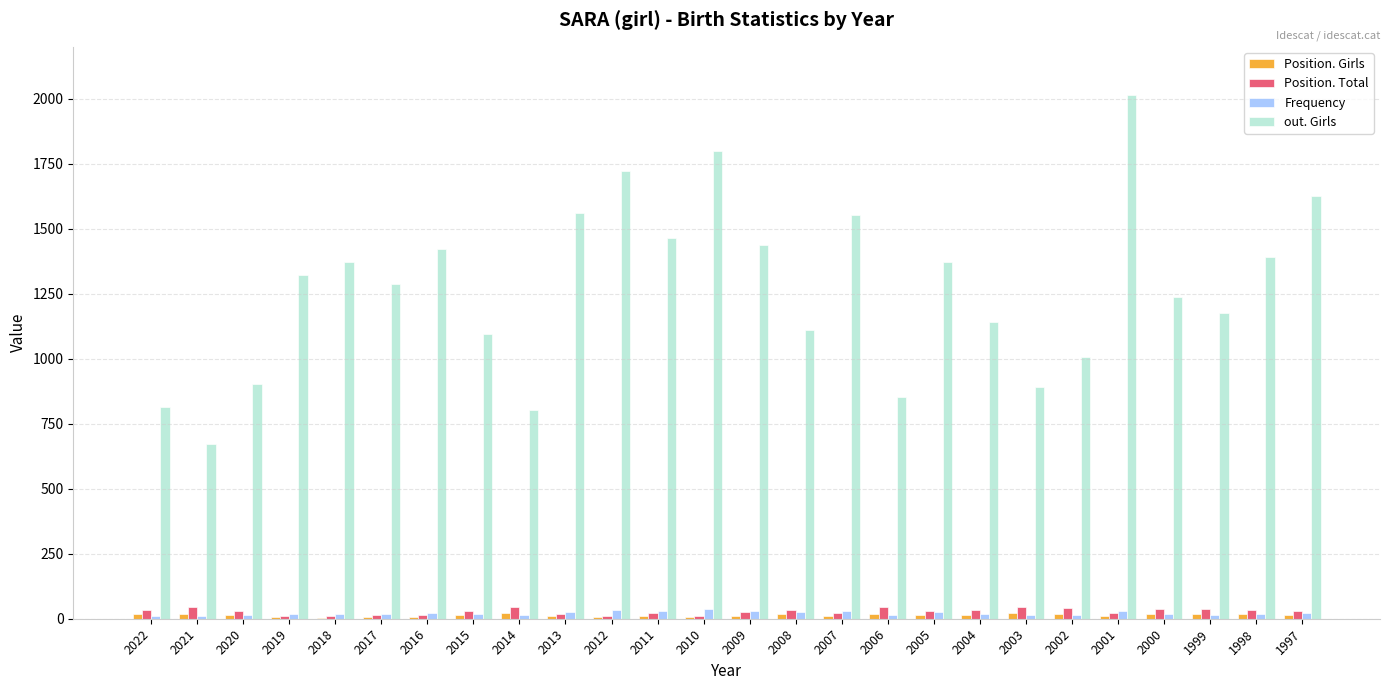

The Position. Girls series shows 11 at 2001. True or false?

True